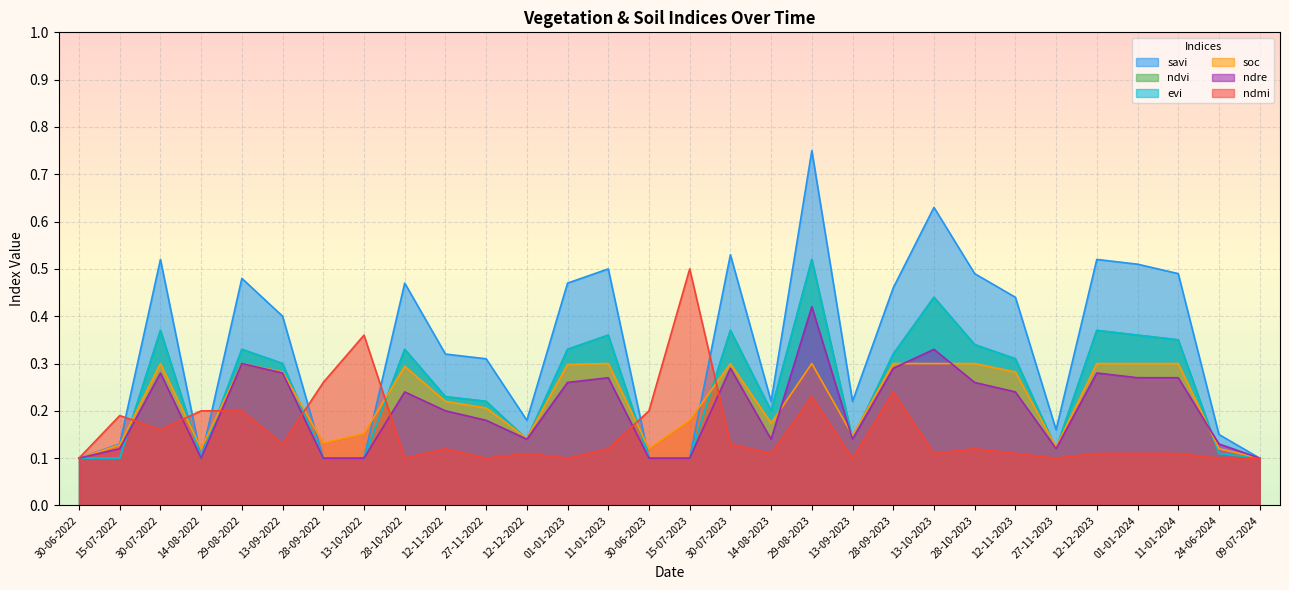

How many data points does each series have?

30